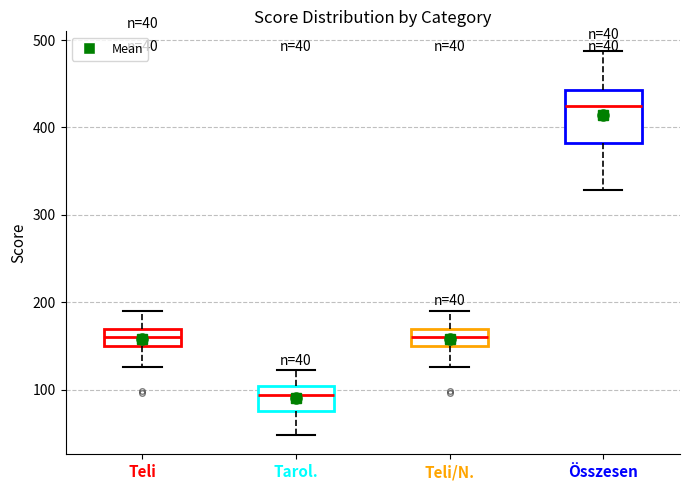

Which box's median line is the highest?

Összesen